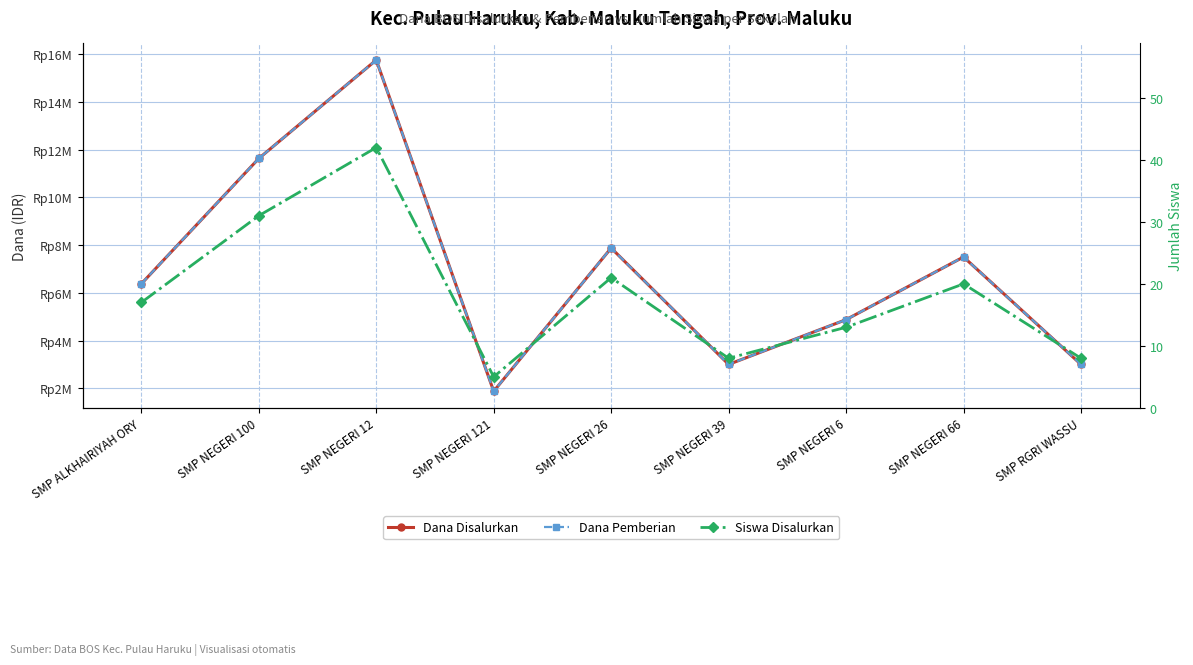

What is the label of the 7th point from the right?

SMP NEGERI 12